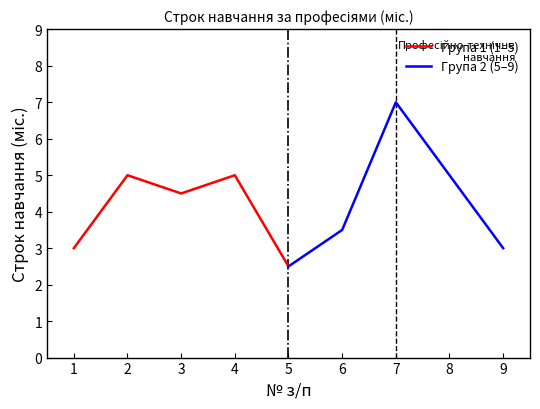

The Група 1 (1–5) series shows 5.0 at 4. True or false?

True